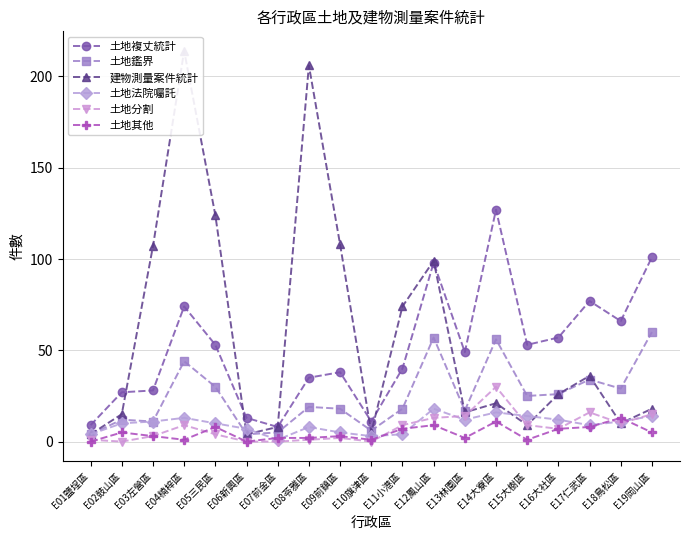

What is the total value across all series at E10旗津區?

26